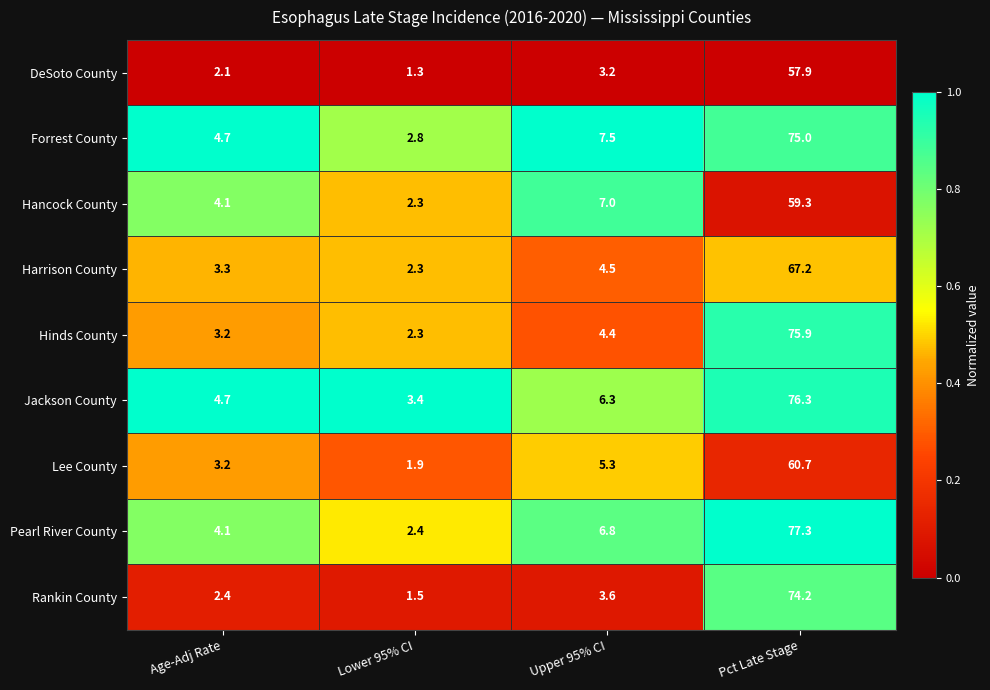

Which series changed the most between Age-Adj Rate and Lower 95% CI?

Forrest County